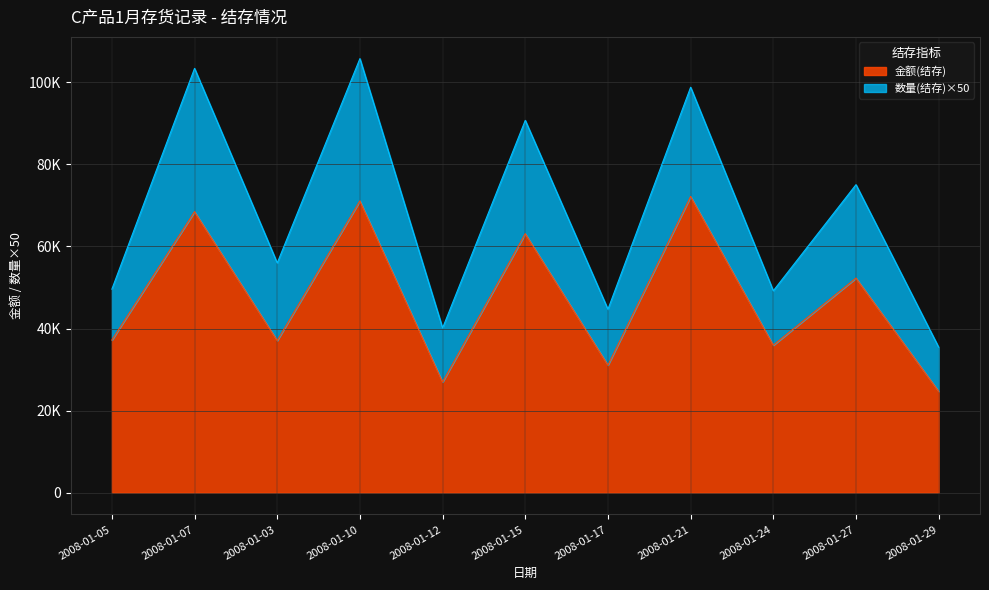

What is the average value?

47291.2